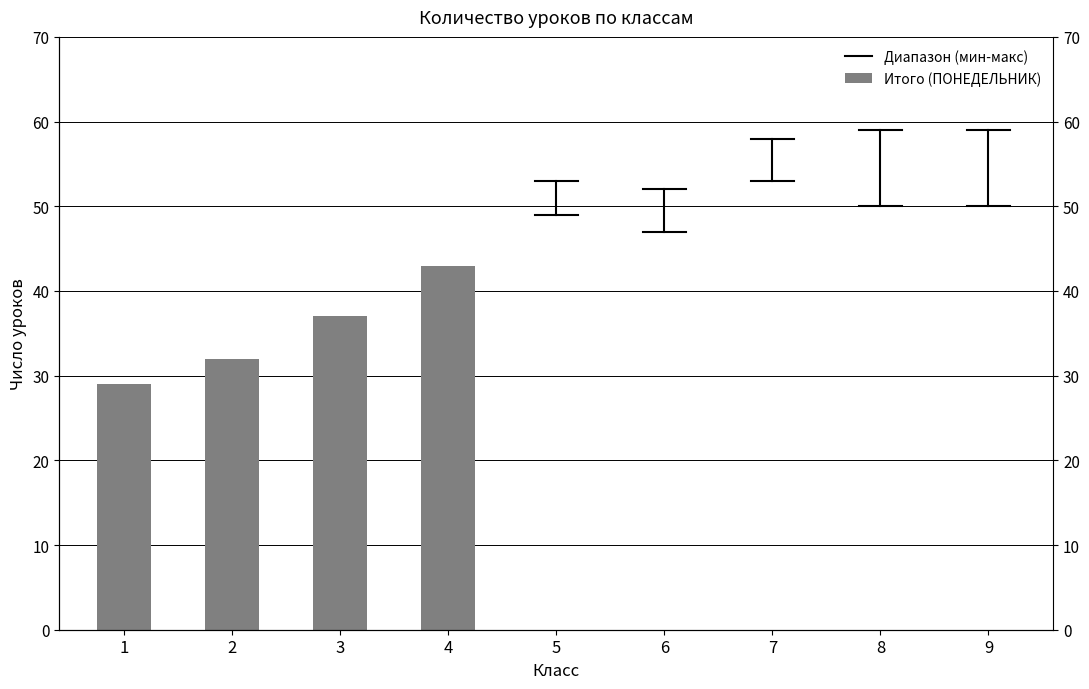

What value does the data have at 3?

37